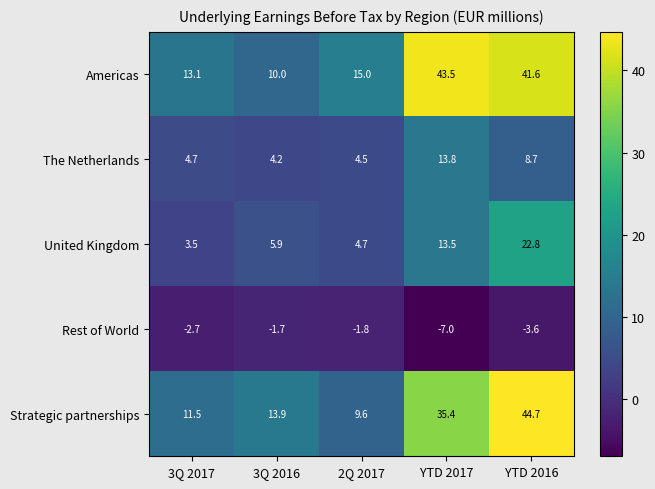

True or false: The Netherlands has a value of 4.2 at 3Q 2016.

True